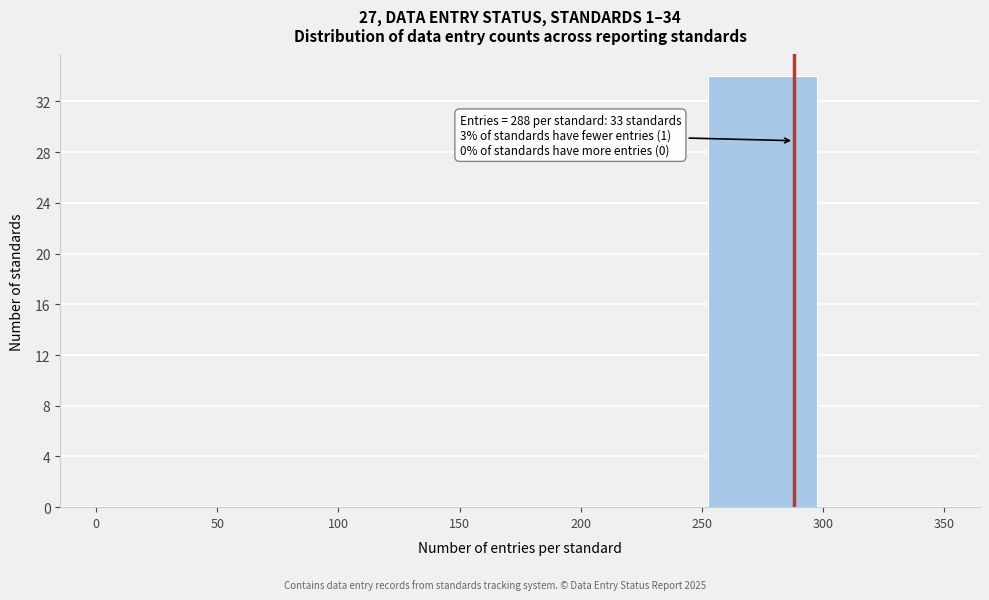

Over which range of the x-axis is the bar tallest?

250 to 300